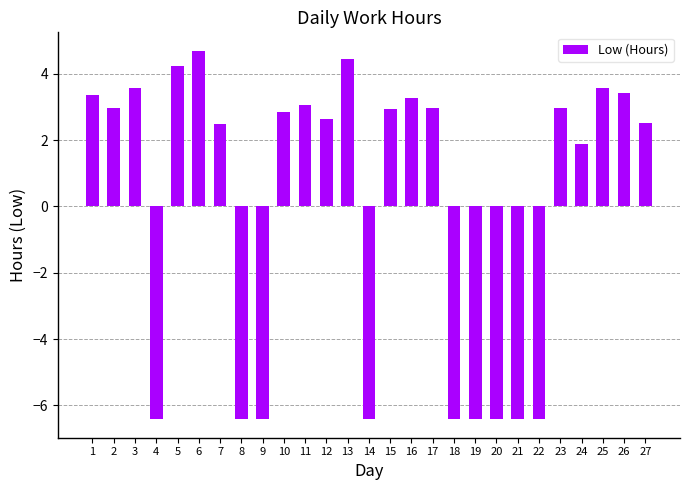

What is the greatest value displayed?

4.7